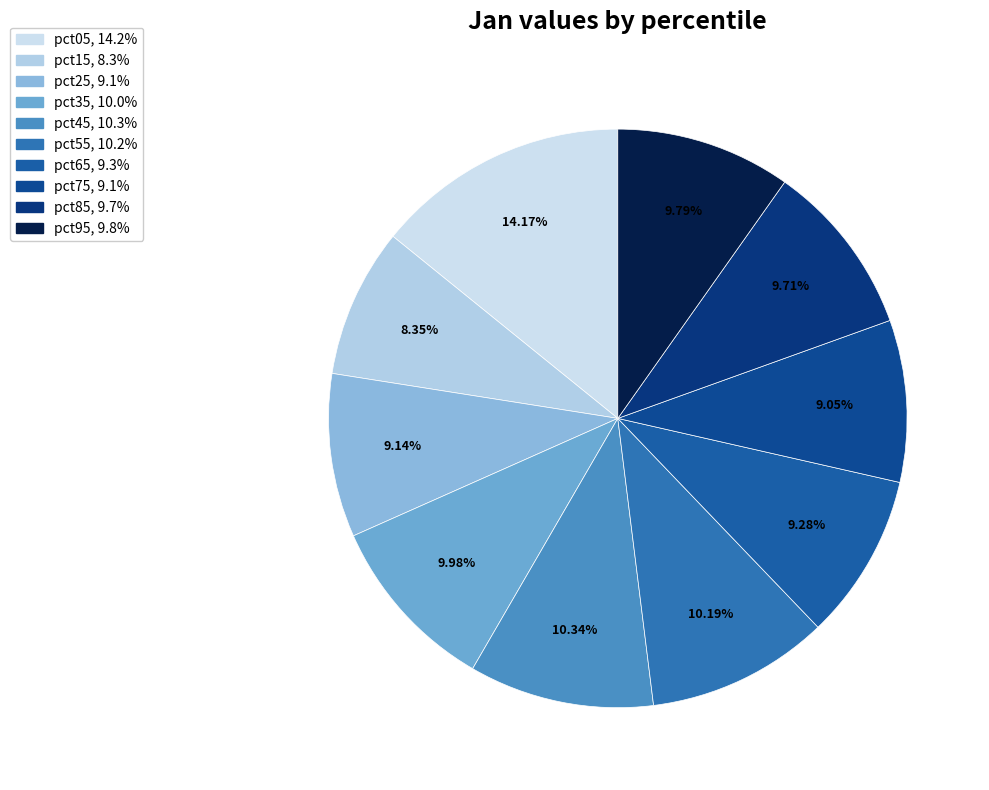

To the nearest percent, what portion does pct45 represent?

10%